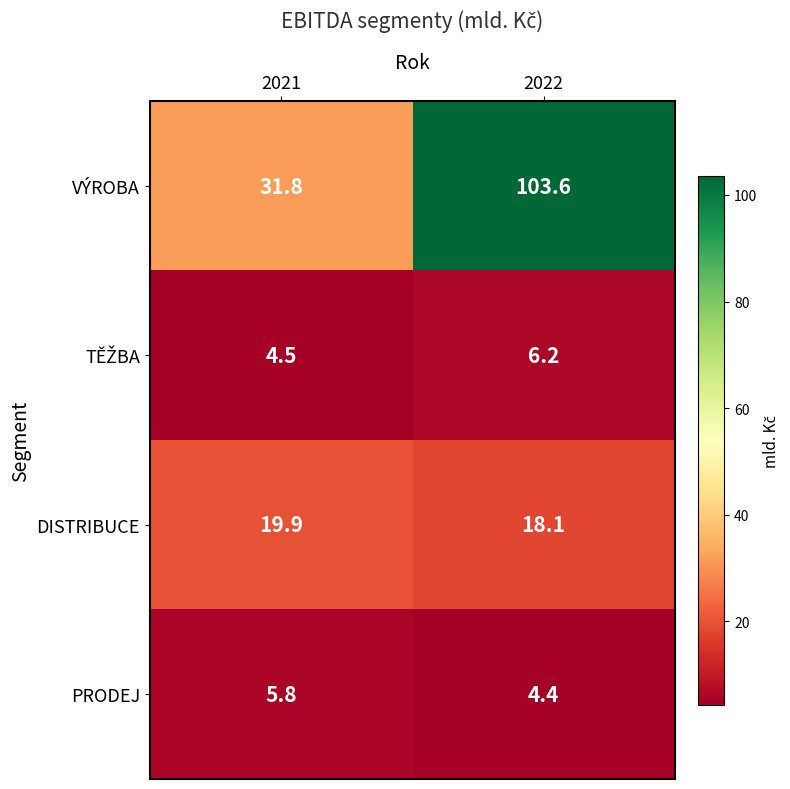

At how many categories does at least one series exceed 21?

2